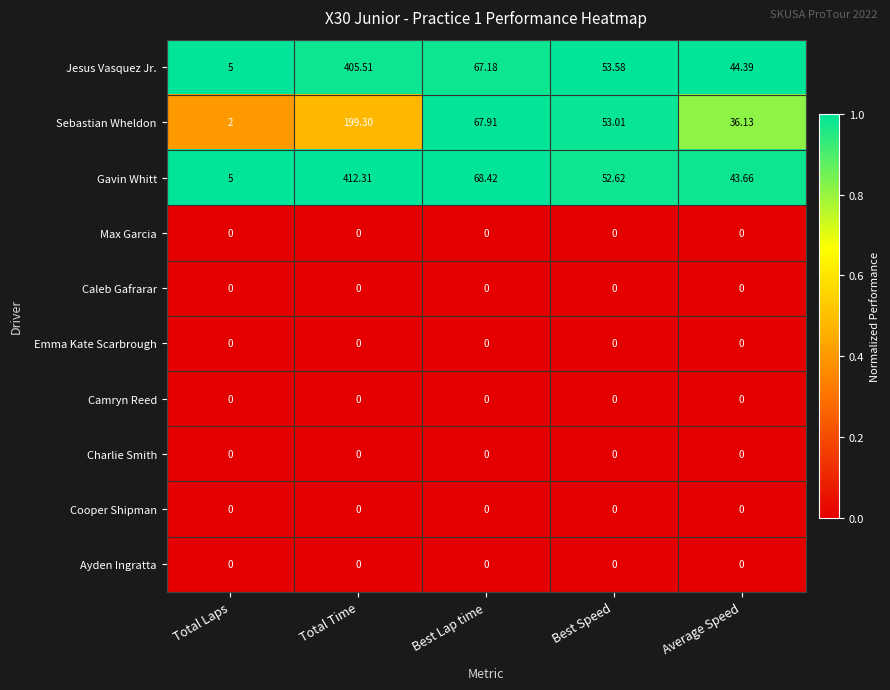

How many data points does each series have?

5